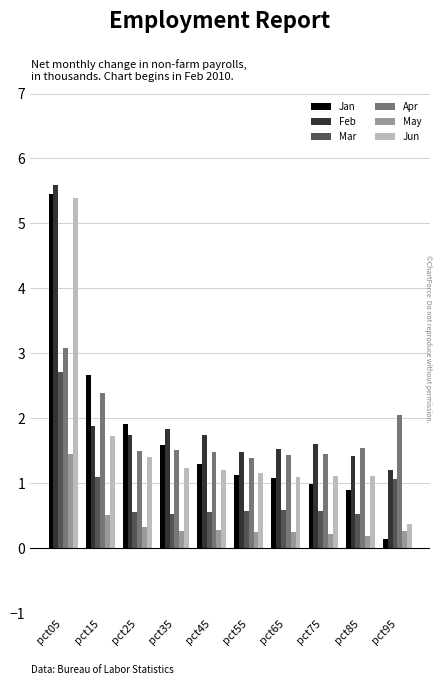

How many data points in Jun are less than 1?

1